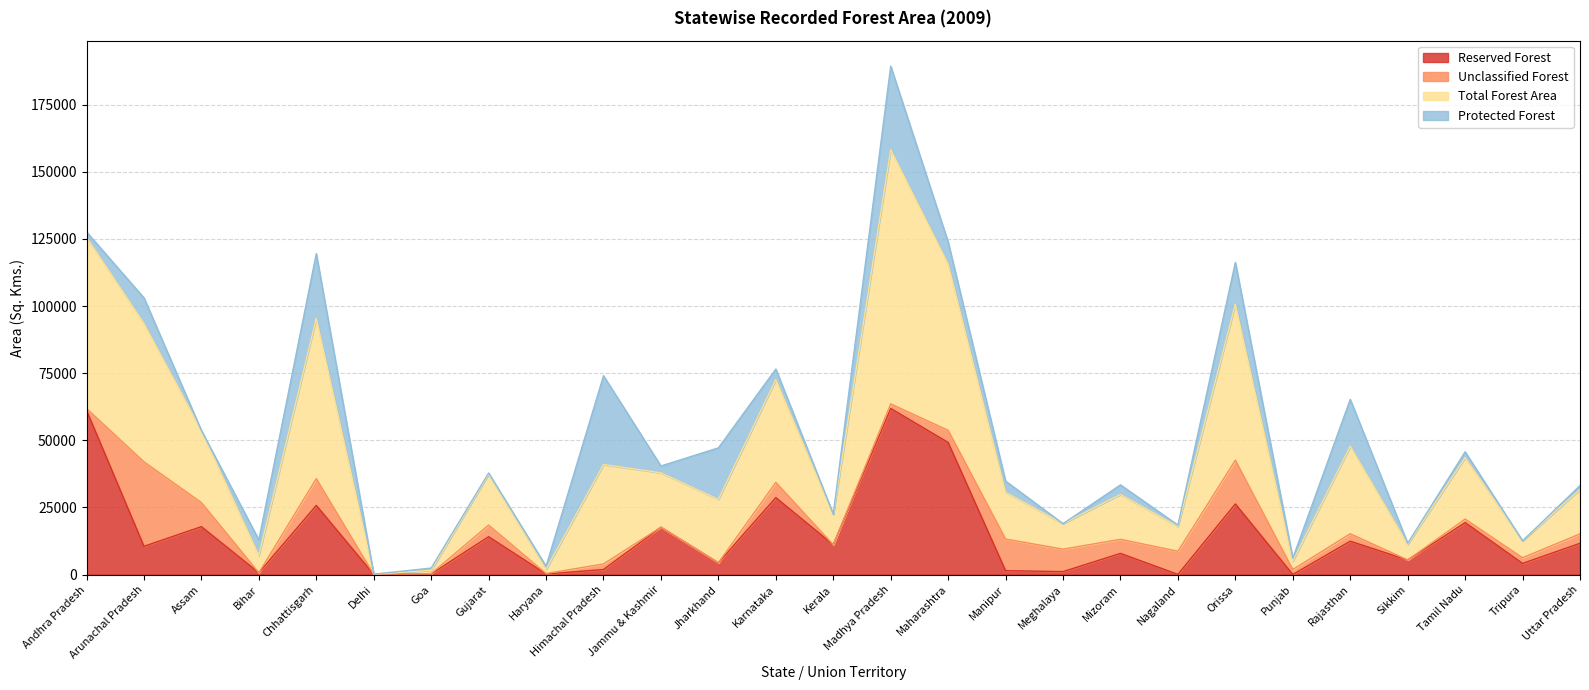

At which category does Total Forest Area reach its first local peak?

Chhattisgarh